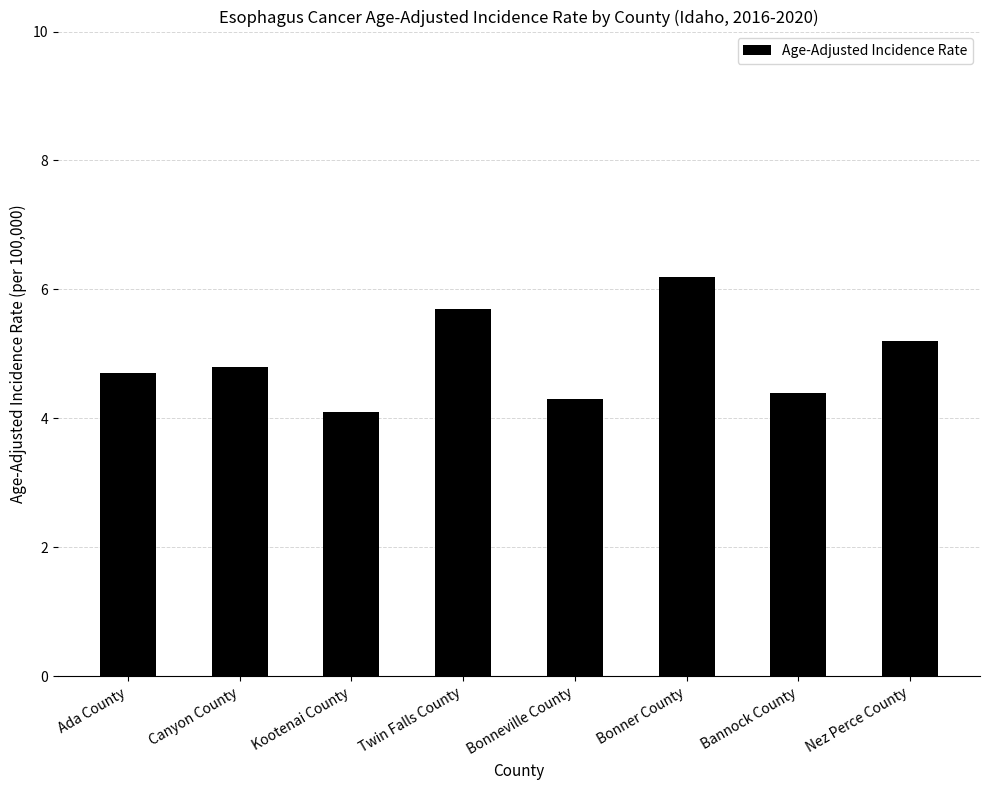

Reading left to right, what are all the values shown in this chart?

Ada County=4.7	Canyon County=4.8	Kootenai County=4.1	Twin Falls County=5.7	Bonneville County=4.3	Bonner County=6.2	Bannock County=4.4	Nez Perce County=5.2